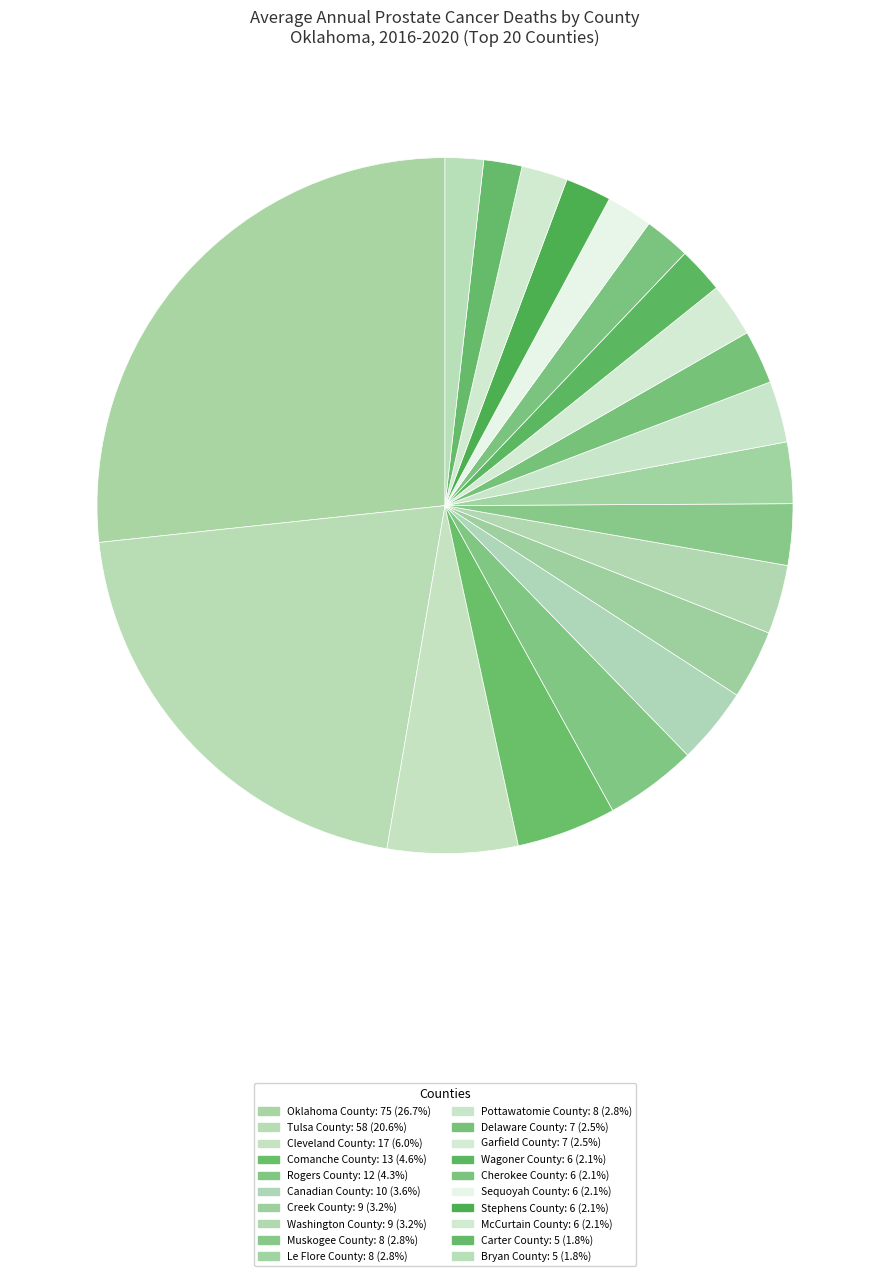

What portion of the pie excludes Tulsa County?

79.4%